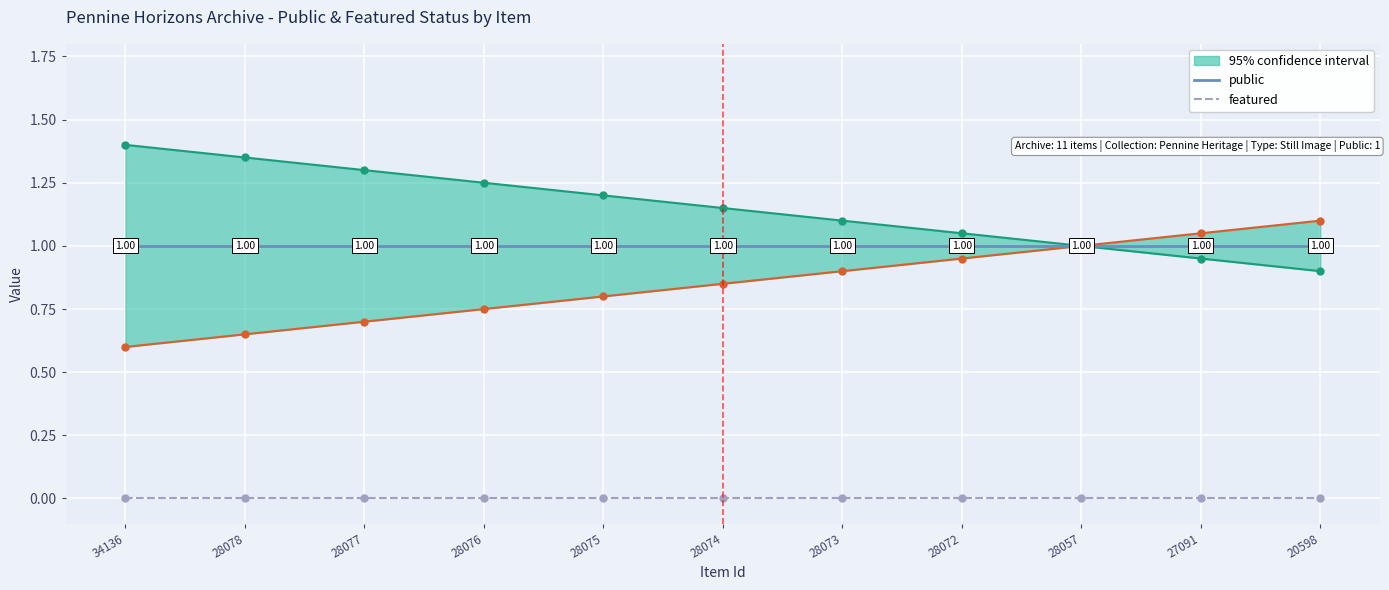

True or false: public has more than 1 interior local peaks.

False